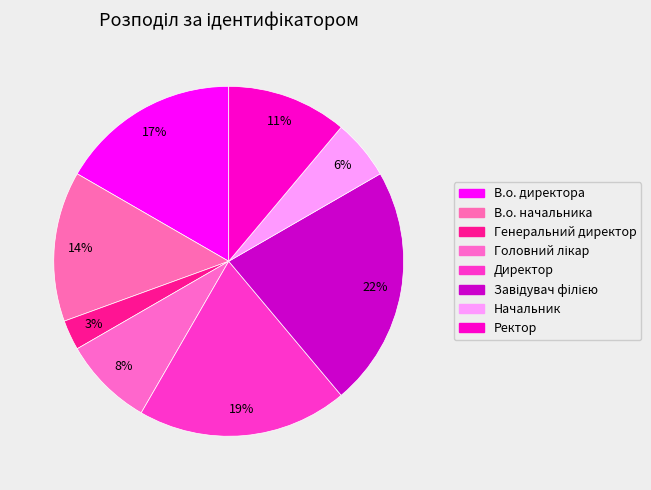

The Головний лікар slice represents 8% of the pie. True or false?

True